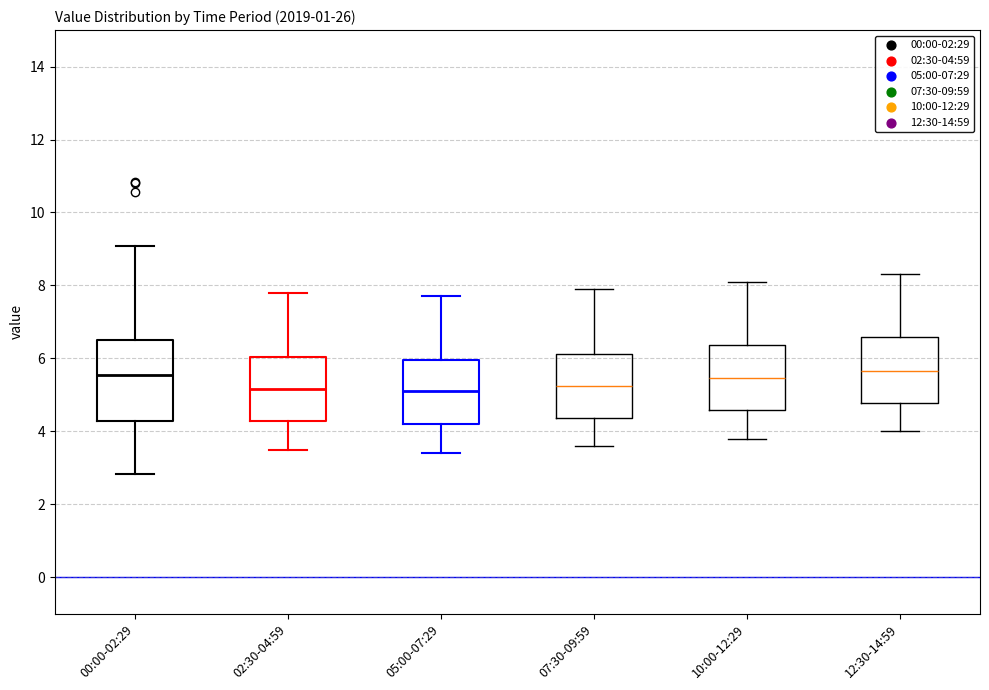

Reading left to right, read every box against the y-axis: the position of its median line, the range the box covers, and the ends of its whiskers. The values are not printed on the chart, so give them approximately, as read against the axis.

00:00-02:29: median 5.6, box 4.2 to 6.6, whiskers 2.8 to 9.0
02:30-04:59: median 5.2, box 4.2 to 6.0, whiskers 3.6 to 7.8
05:00-07:29: median 5.2, box 4.2 to 6.0, whiskers 3.4 to 7.8
07:30-09:59: median 5.2, box 4.4 to 6.2, whiskers 3.6 to 8.0
10:00-12:29: median 5.4, box 4.6 to 6.4, whiskers 3.8 to 8.2
12:30-14:59: median 5.6, box 4.8 to 6.6, whiskers 4.0 to 8.4